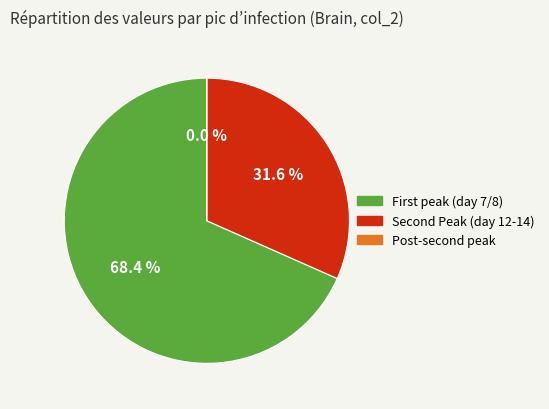

How many slices are in this pie chart?

3